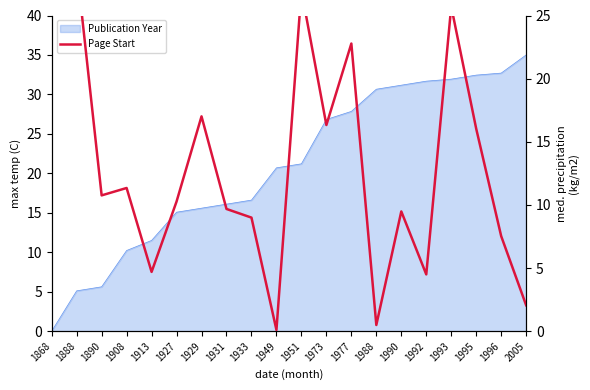

What is the difference between the maximum and minimum values?

34.9